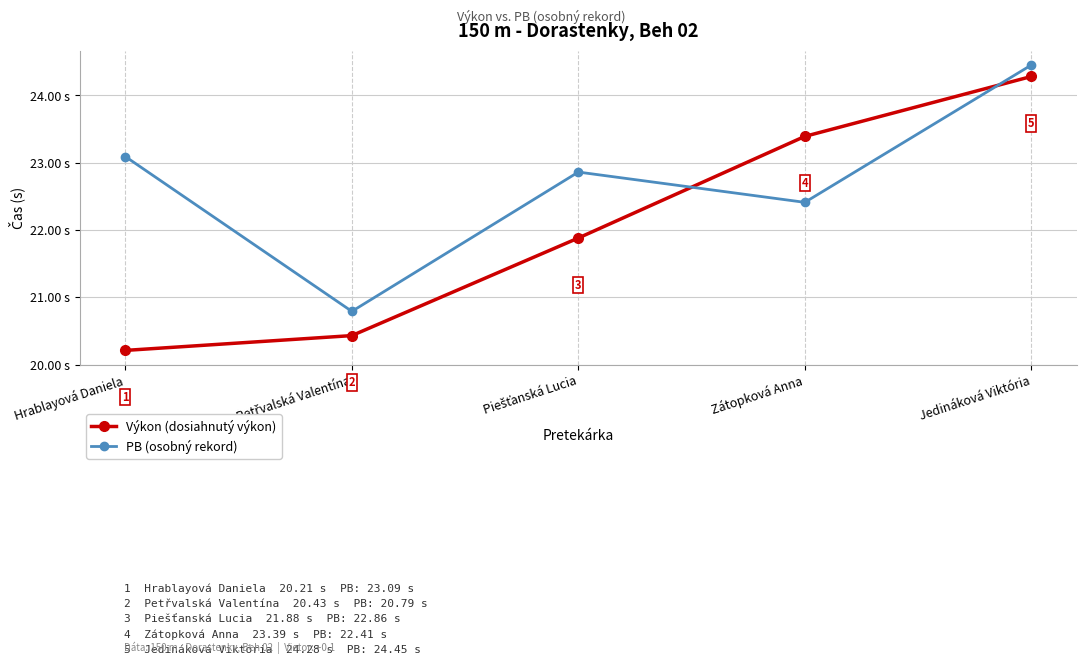

Which series has the widest spread of values?

Výkon (dosiahnutý výkon)